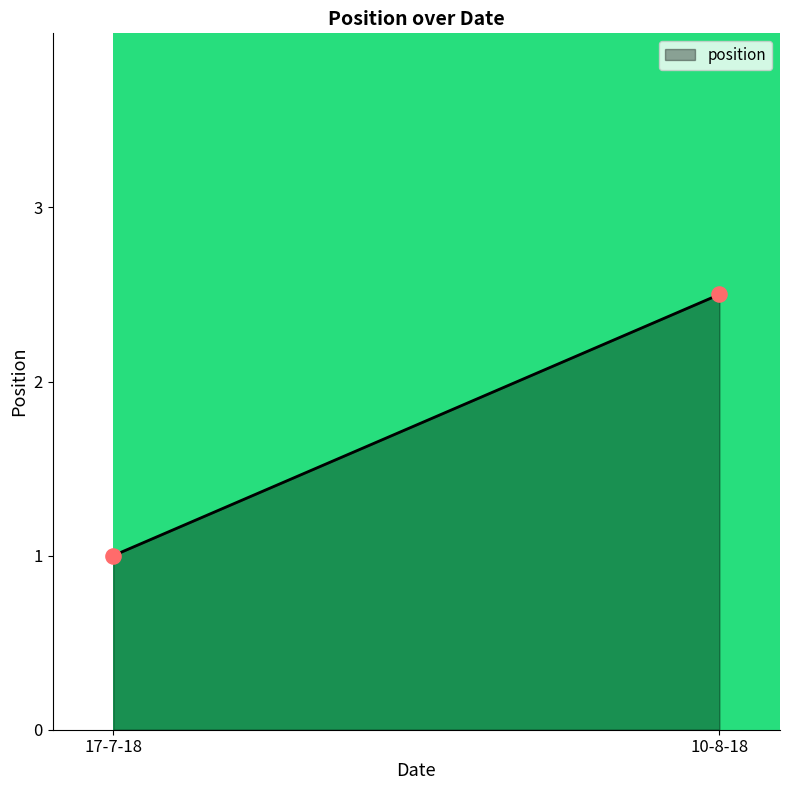

What is the range of Y values (max minus min)?

1.5